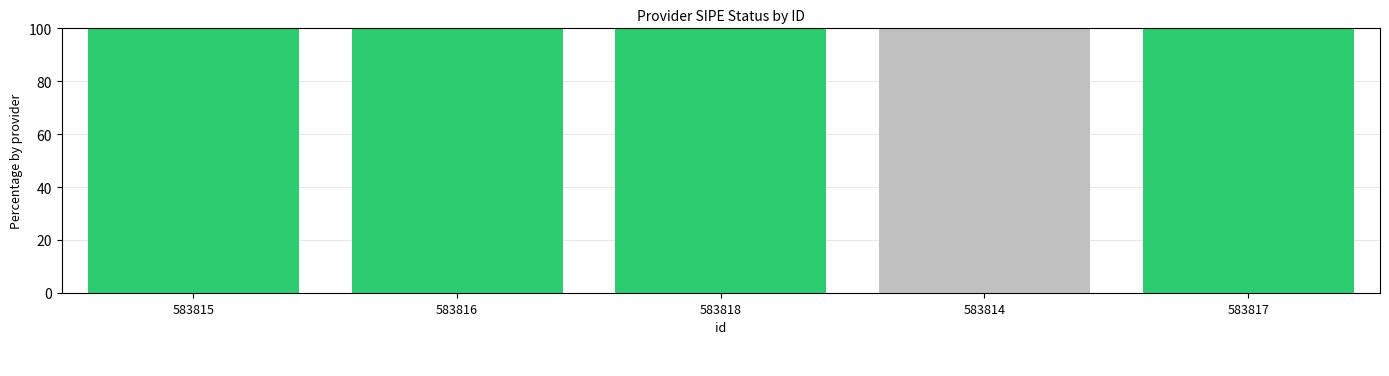

Rank the categories by value from lowest to highest.

583814, 583815, 583816, 583818, 583817